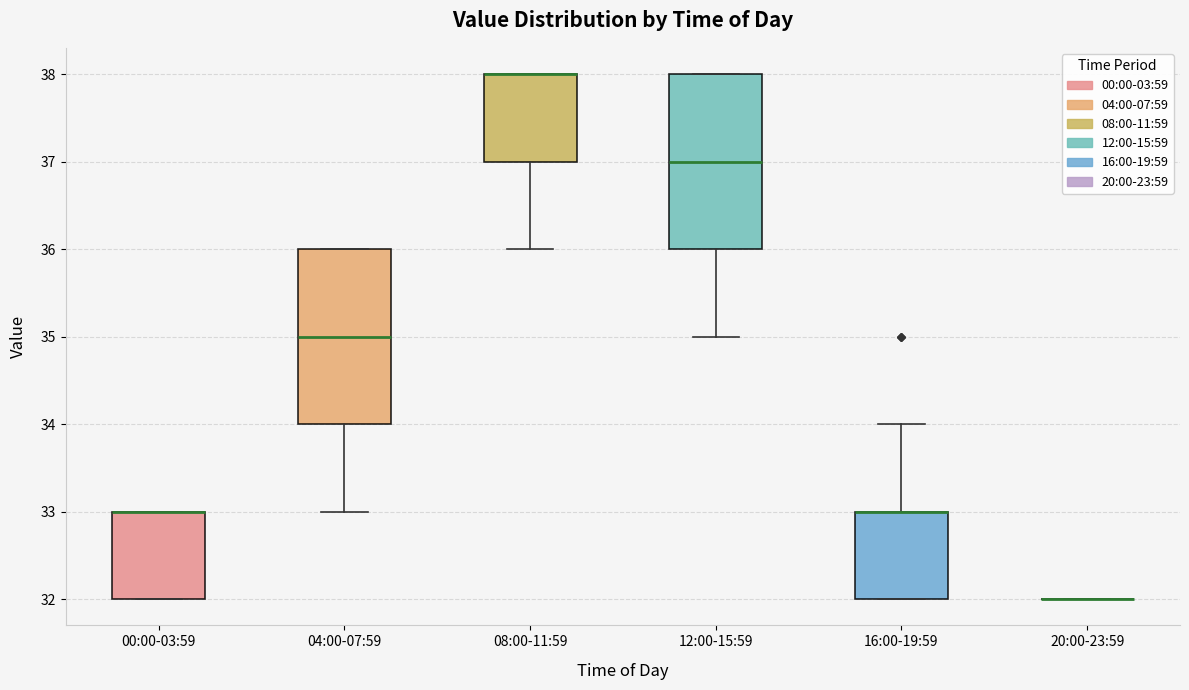

Reading left to right, read every box against the y-axis: the position of its median line, the range the box covers, and the ends of its whiskers. The values are not printed on the chart, so give them approximately, as read against the axis.

00:00-03:59: median 33 (drawn on the box's upper edge), box 32 to 33, whiskers 32 to 33
04:00-07:59: median 35, box 34 to 36, whiskers 33 to 36
08:00-11:59: median 38 (drawn on the box's upper edge), box 37 to 38, whiskers 36 to 38
12:00-15:59: median 37, box 36 to 38, whiskers 35 to 38
16:00-19:59: median 33 (drawn on the box's upper edge), box 32 to 33, whiskers 32 to 34
20:00-23:59: box collapsed to a line at 32, whiskers 32 to 32